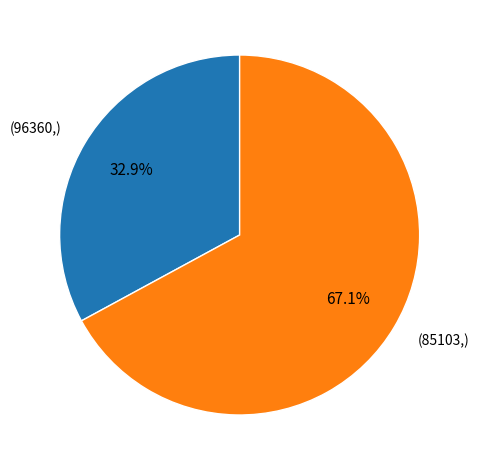

How many slices are in this pie chart?

2